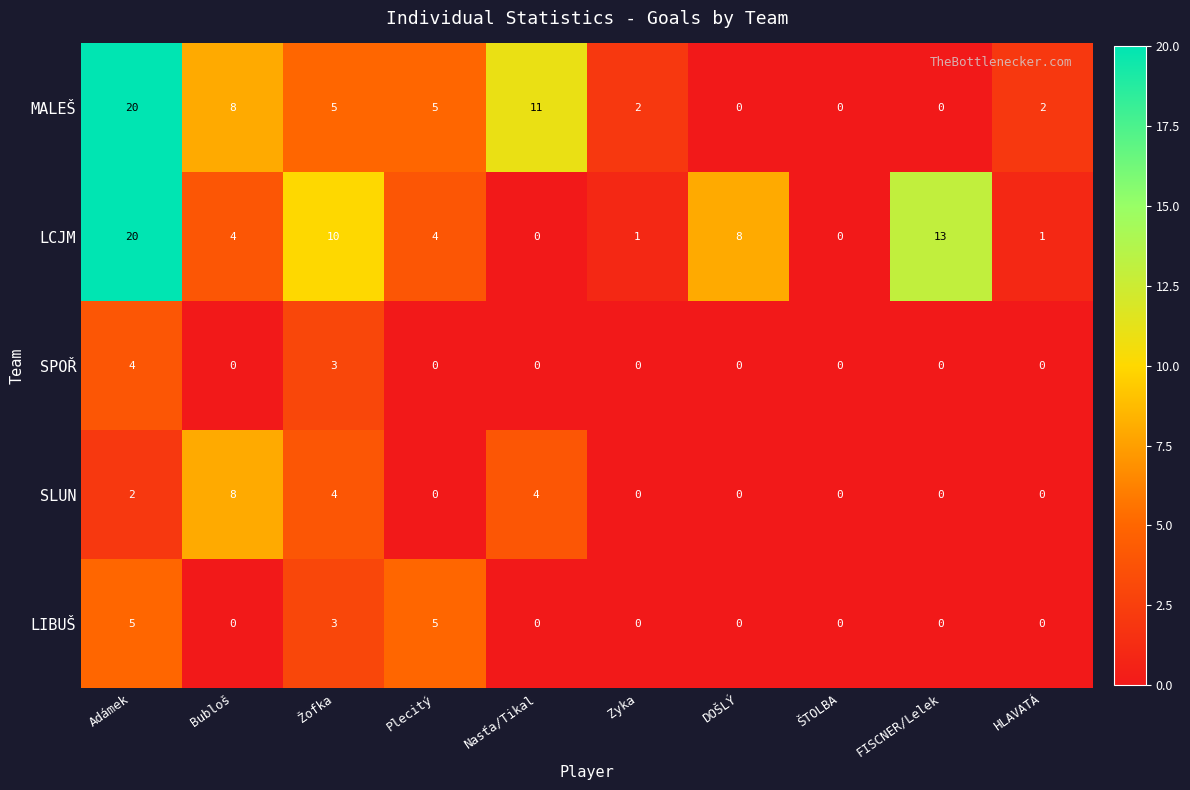

What is the difference between the highest and lowest values at Bubloš?

8